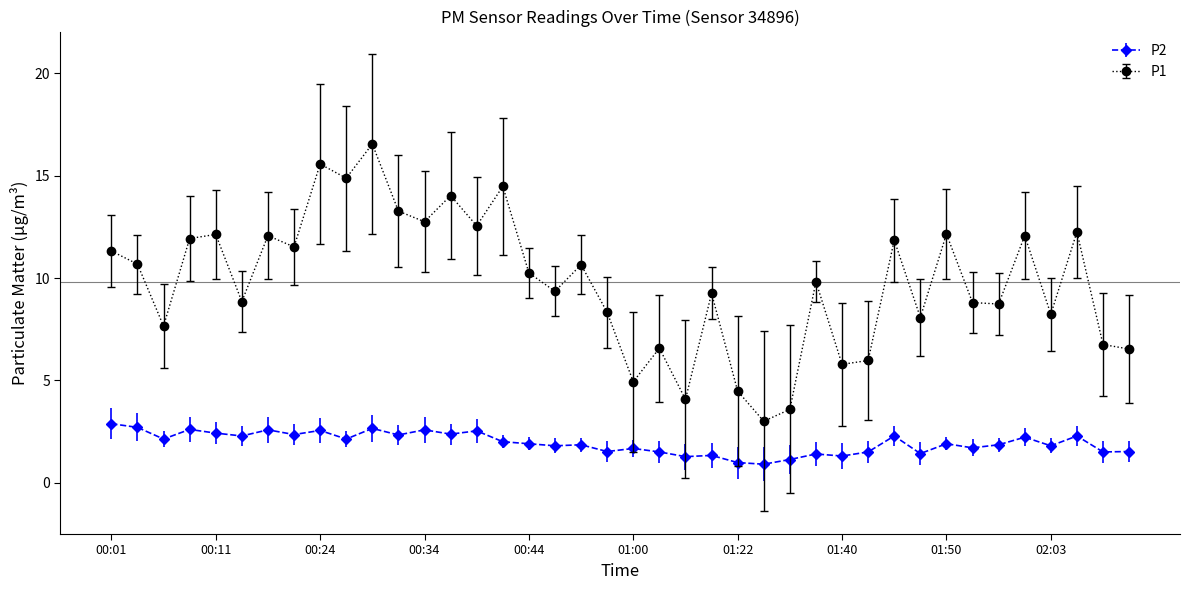

List the series in order of their overall mean, lowest first.

P2, P1